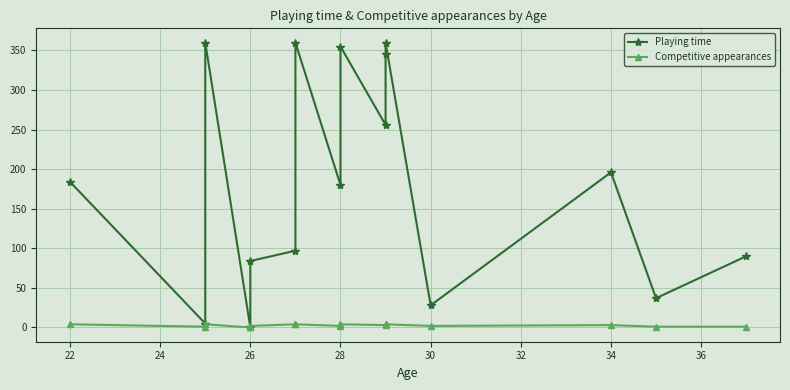

True or false: Playing time has more than 2 points higher than both neighbors.

True